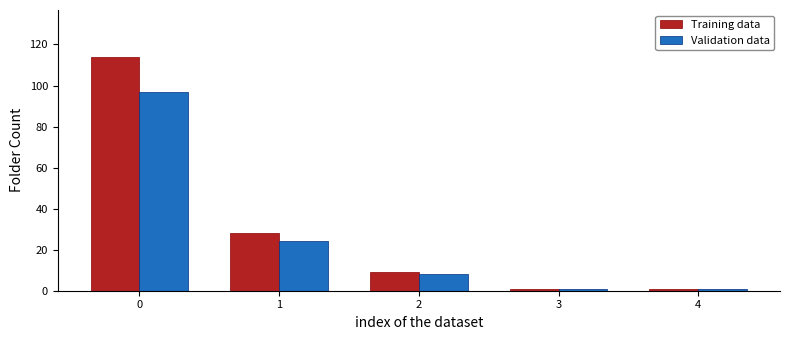

How many values in the Validation data series are below 8?

2